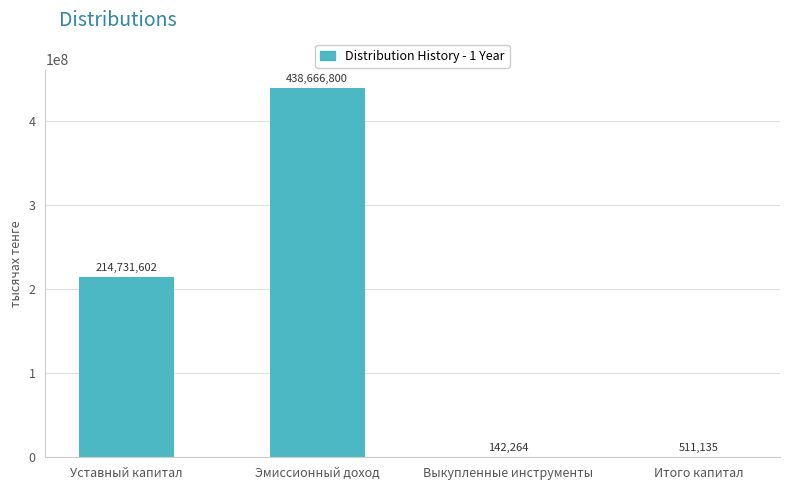

The value at Выкупленные инструменты is 142264. True or false?

True